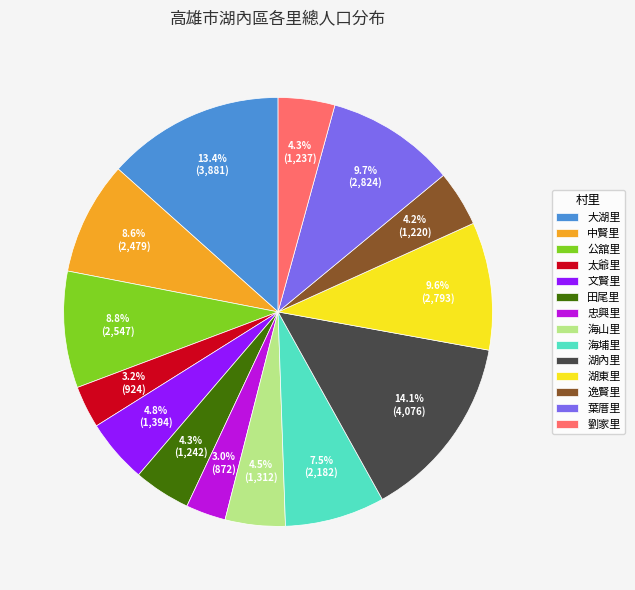

Is the sum of 劉家里 and 忠興里 greater than half?

No